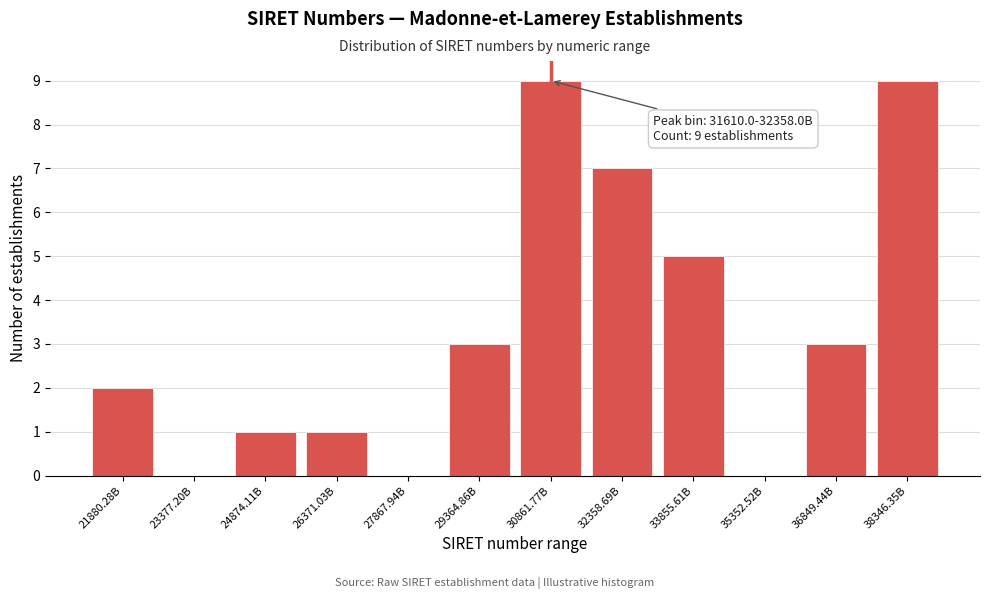

Reading left to right, what are all the values shown in this chart?

21880.28B=2	23377.20B=0	24874.11B=1	26371.03B=1	27867.94B=0	29364.86B=3	30861.77B=9	32358.69B=7	33855.61B=5	35352.52B=0	36849.44B=3	38346.35B=9